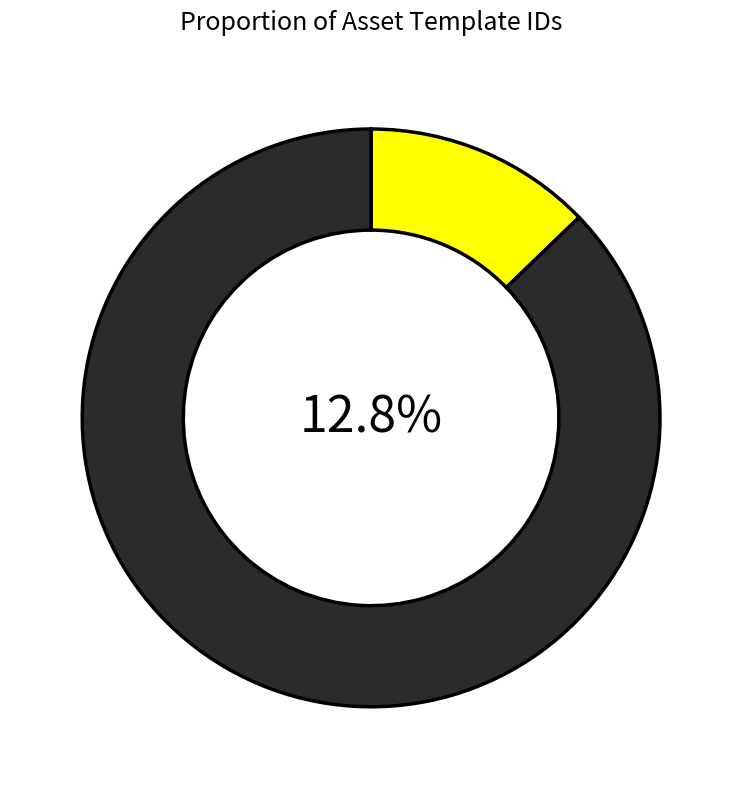

How many segments does this pie chart have?

2